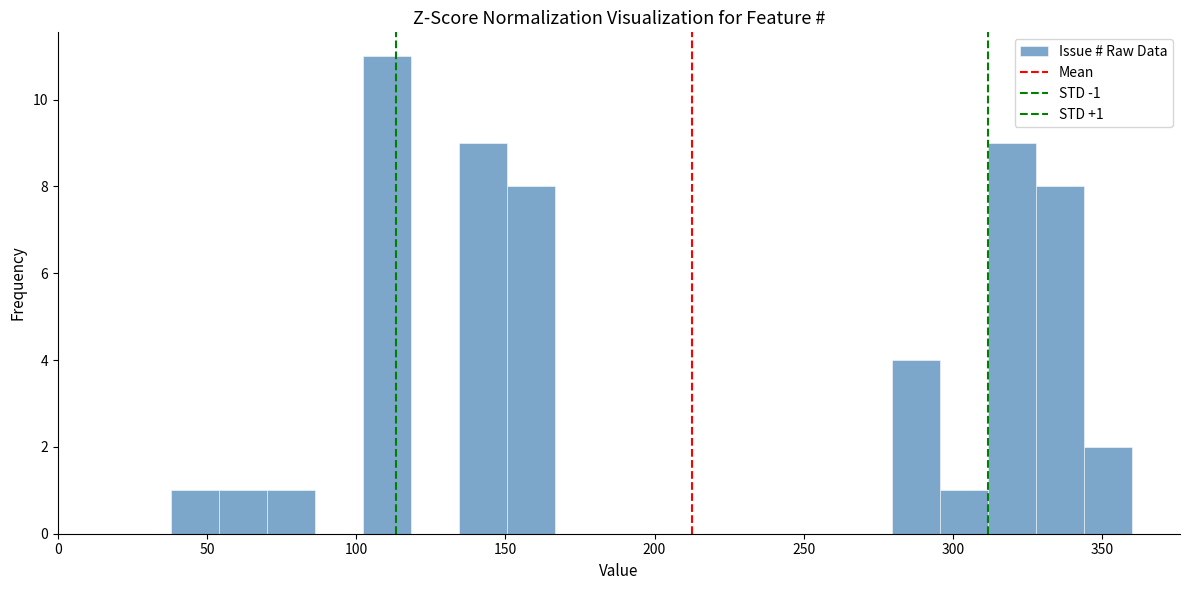

Around what value on the x-axis is the tallest bar? Give the approximate position of its centre, as read against the axis.

110